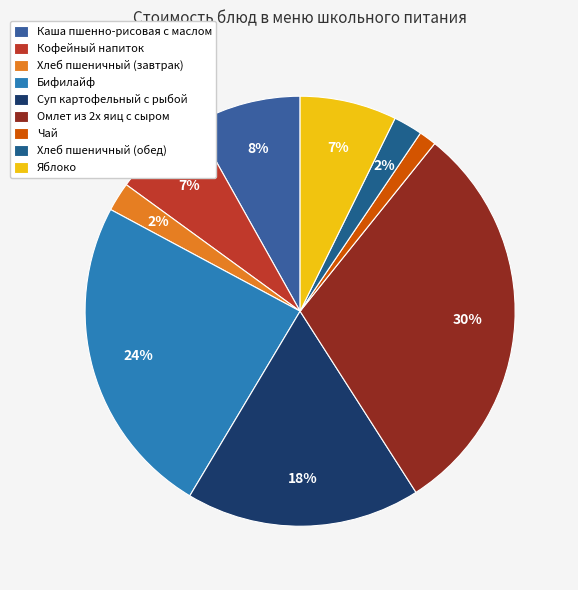

Which slice is the smallest?

Чай